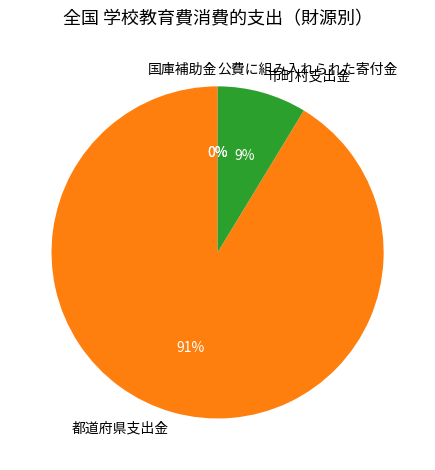

To the nearest percent, what is the difference between the largest and smallest slice percentages?

91%